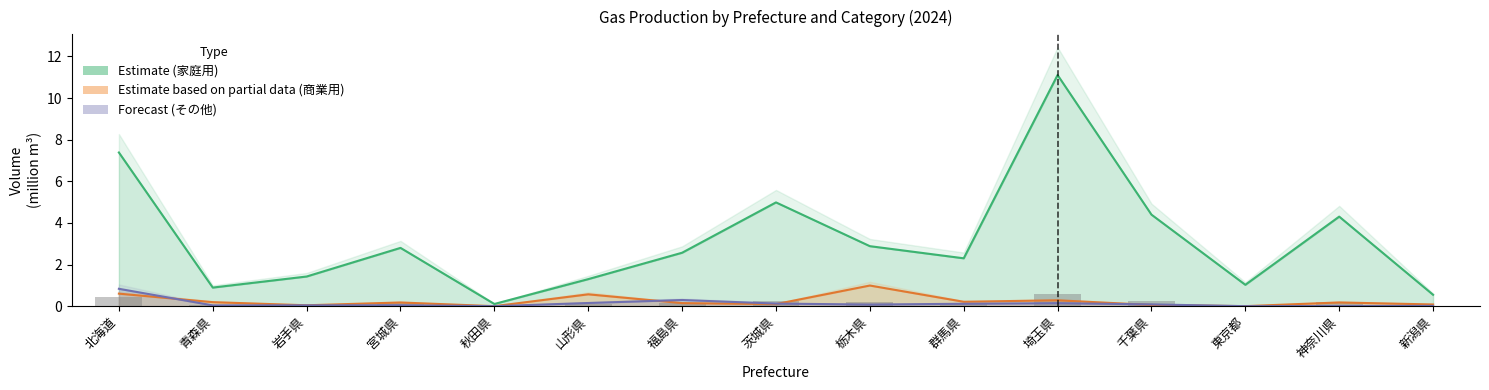

What is the value of the その他 (Forecast) bar at the 10th from the left?

0.1